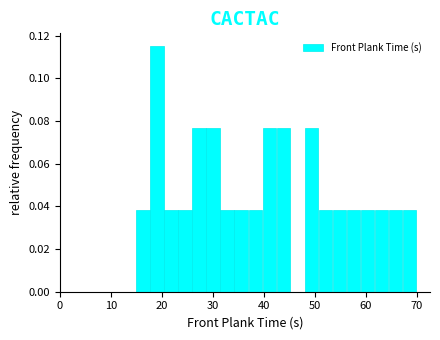

Around what value on the x-axis is the tallest bar? Give the approximate position of its centre, as read against the axis.

19